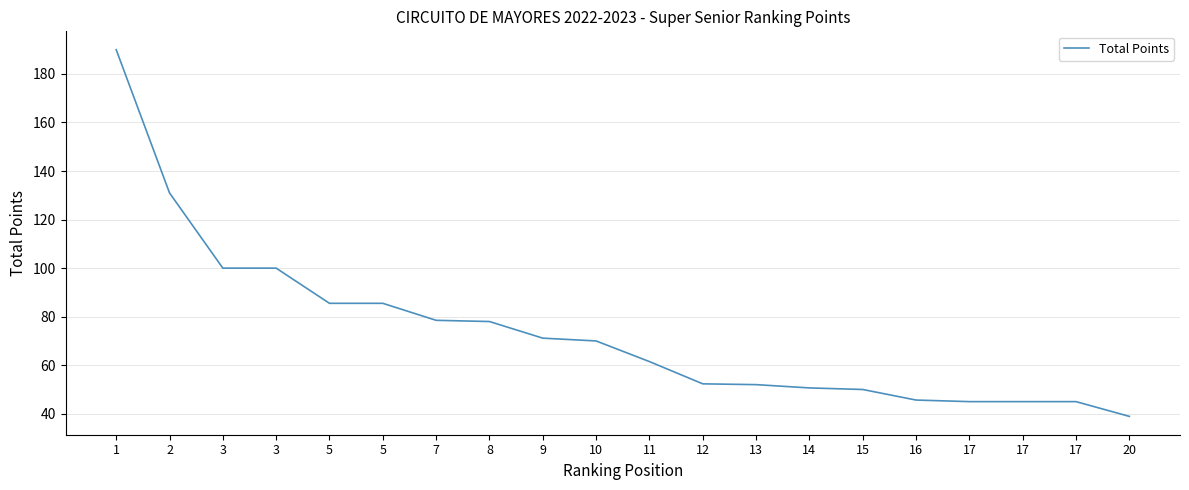

What value does the data have at 17?

45.0